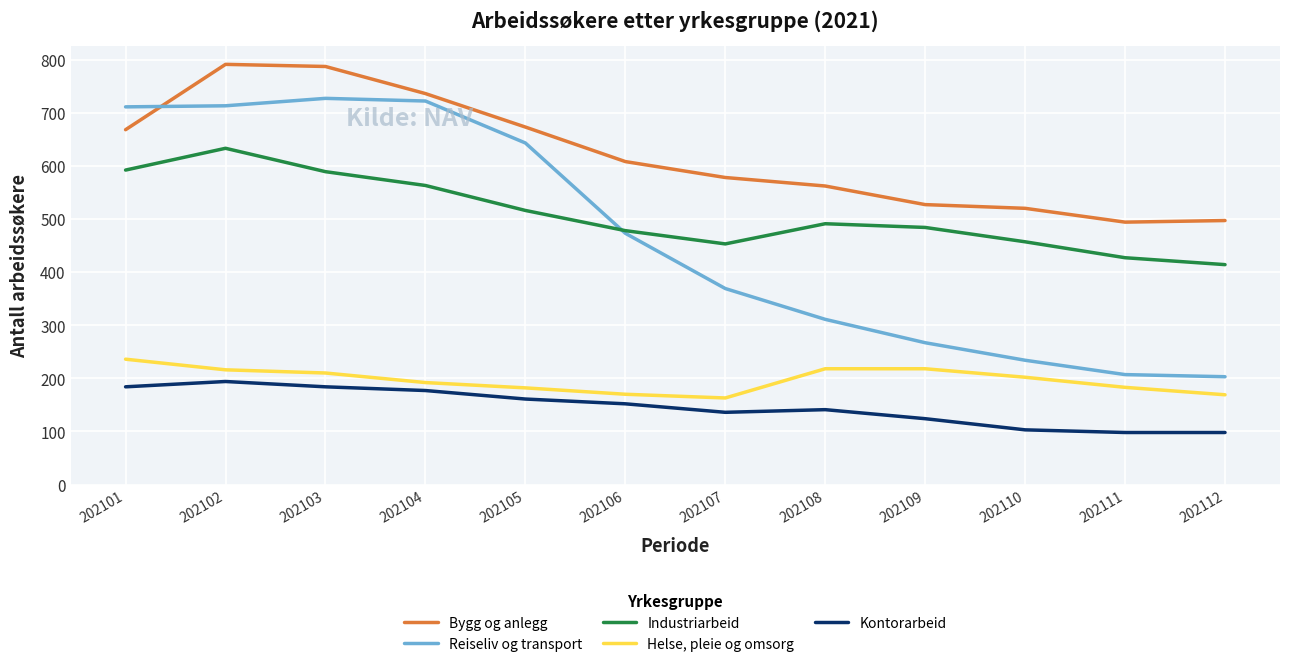

True or false: Industriarbeid and Reiseliv og transport cross at least once.

True